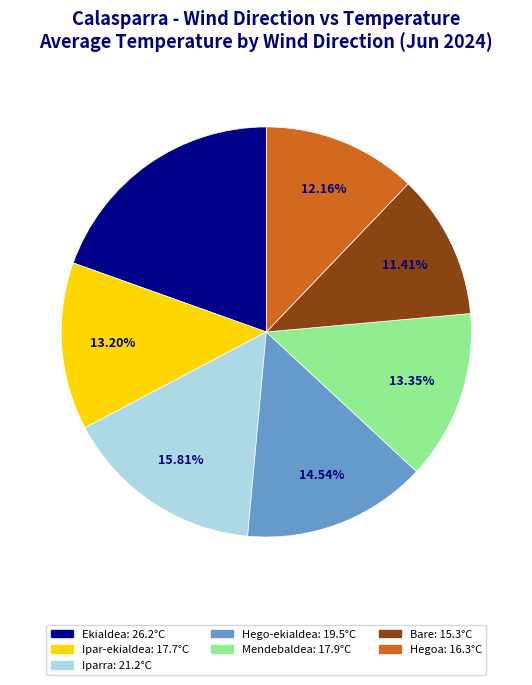

Approximately how many times larger is the value at Ekialdea compared to Bare?

1.7